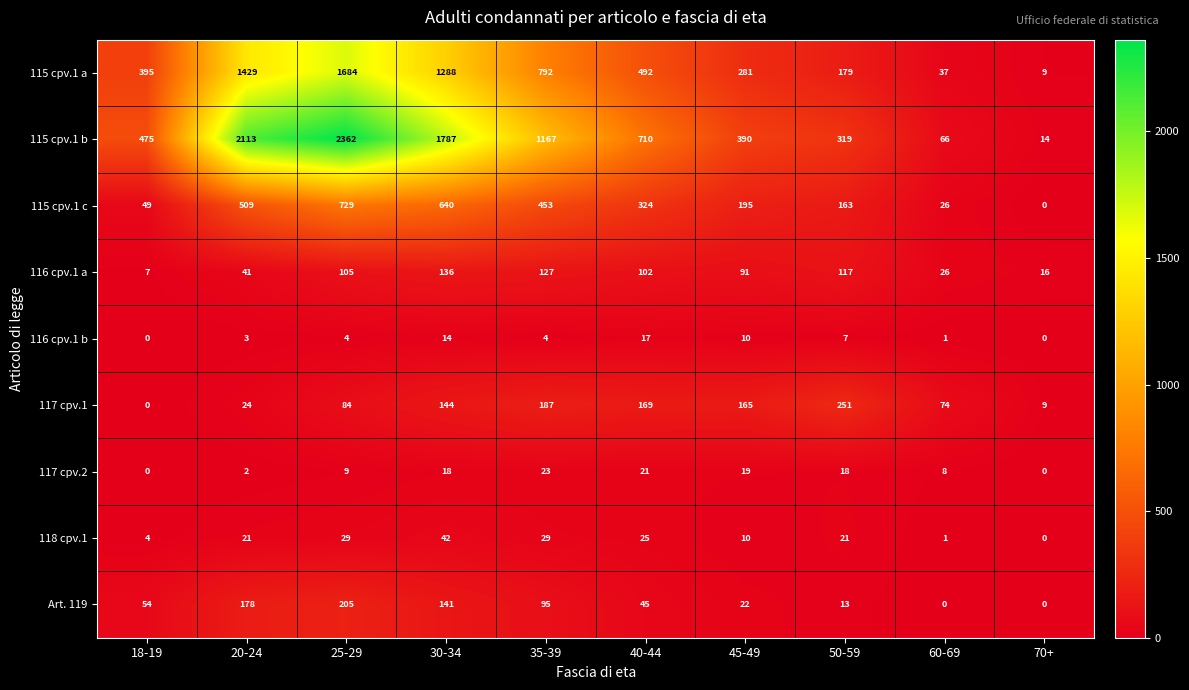

The 117 cpv.2 series shows 18 at 30-34. True or false?

True